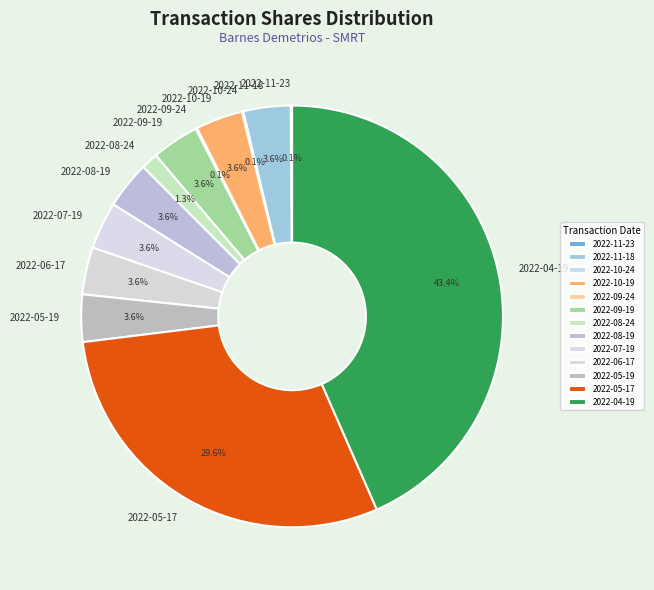

Does 2022-05-17 represent more than half of the total?

No